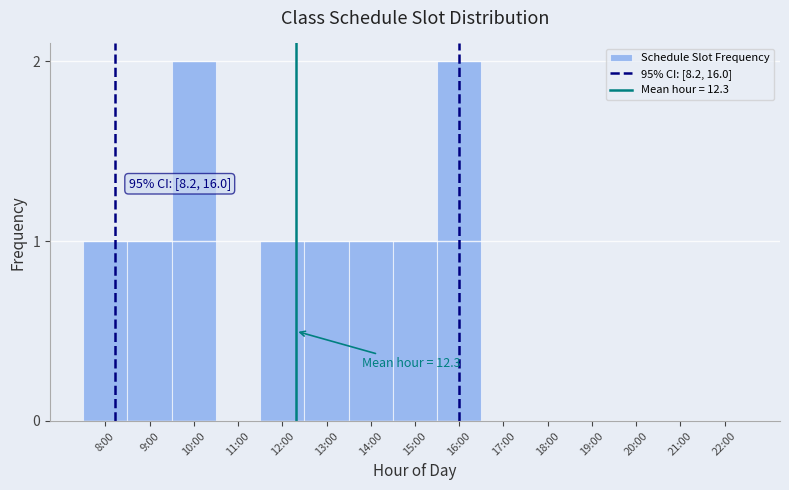

Reading left to right, extract all data points from this chart.

8:00=1	9:00=1	10:00=2	11:00=0	12:00=1	13:00=1	14:00=1	15:00=1	16:00=2	17:00=0	18:00=0	19:00=0	20:00=0	21:00=0	22:00=0